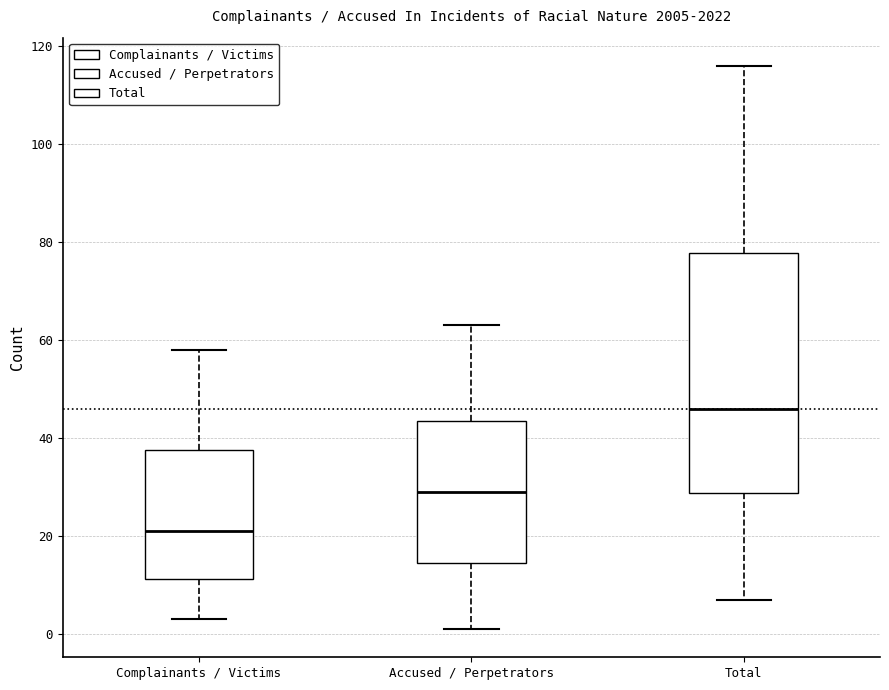

Where does the median line of the box for Accused / Perpetrators sit on the y-axis? The values are not printed on the chart, so give them approximately, as read against the axis.

30